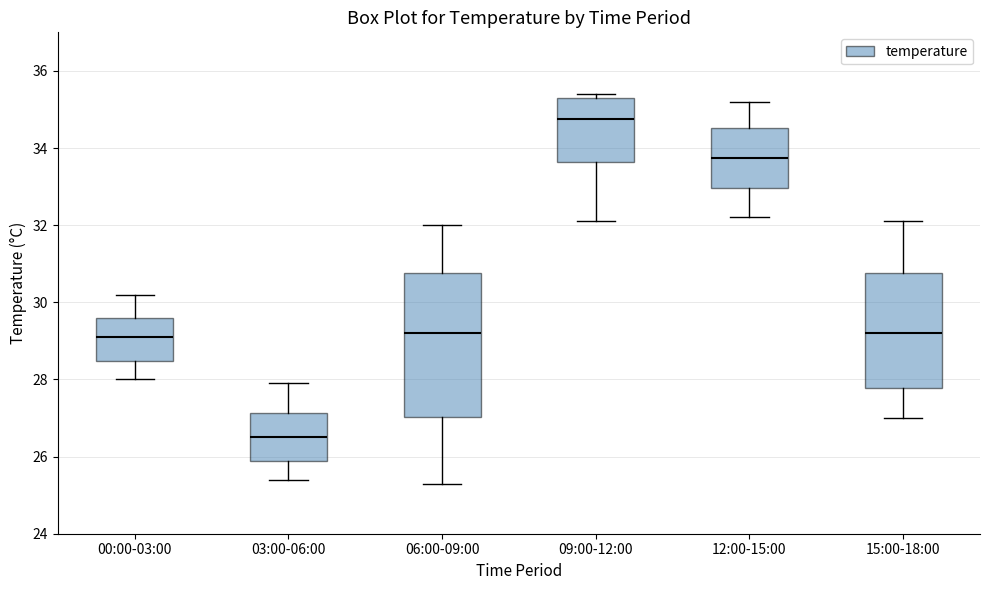

Which box's median line is the highest?

09:00-12:00